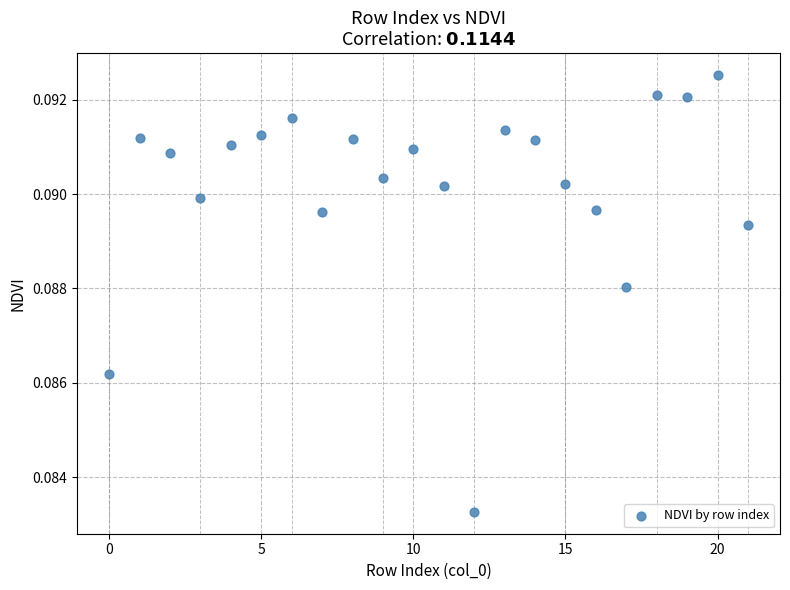

Count the number of points in this scatter plot.

22